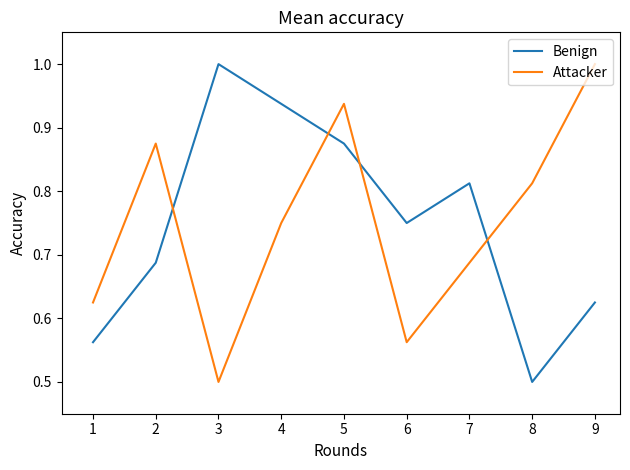

What is the maximum value shown in the chart?

1.0